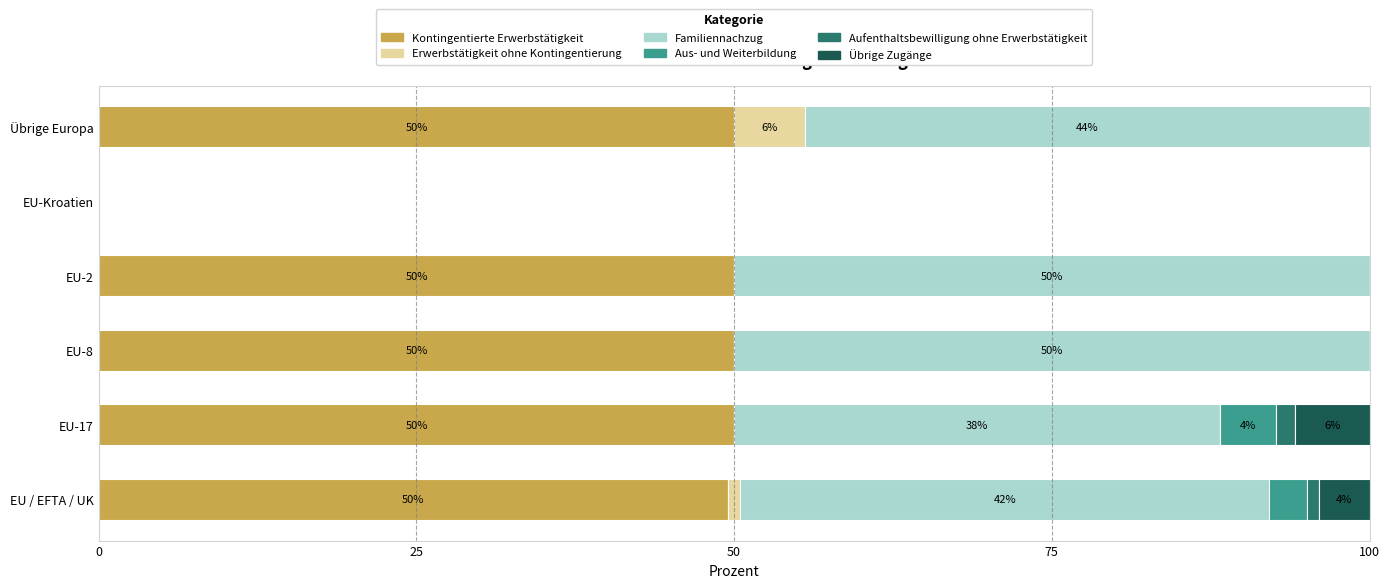

How many data points does each series have?

6